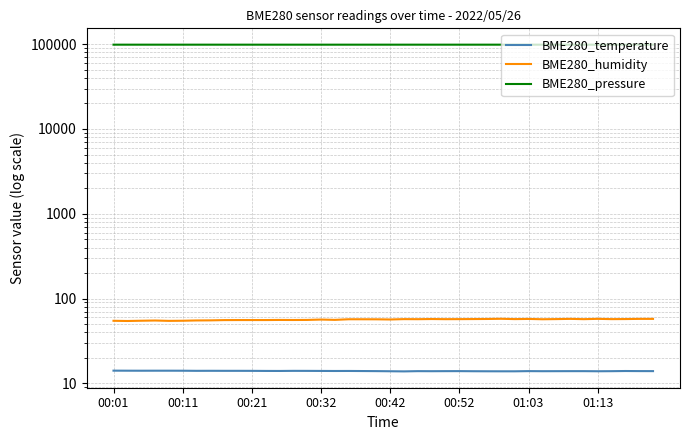

At which category does BME280_temperature reach its first local valley?

00:21